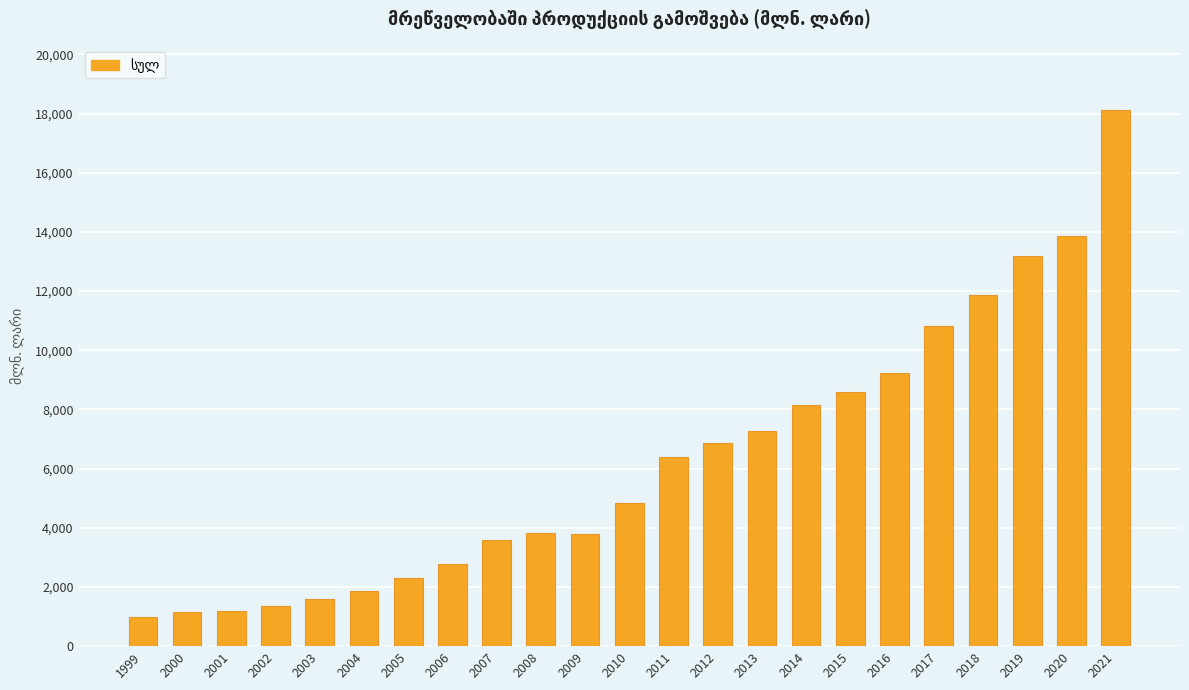

Approximately how many times larger is the value at 2013 compared to 2016?

0.8